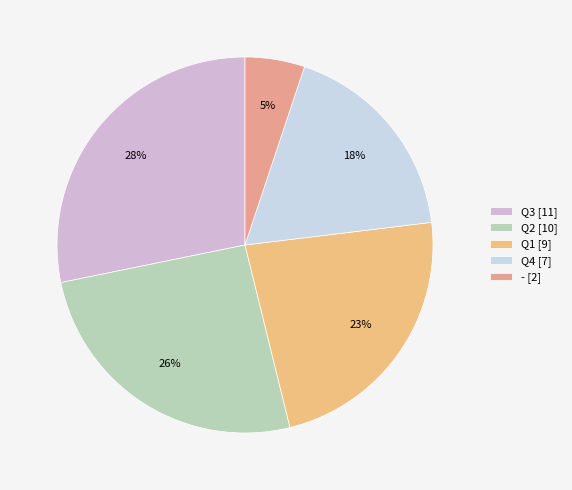

To the nearest percent, what is the average slice percentage?

20%